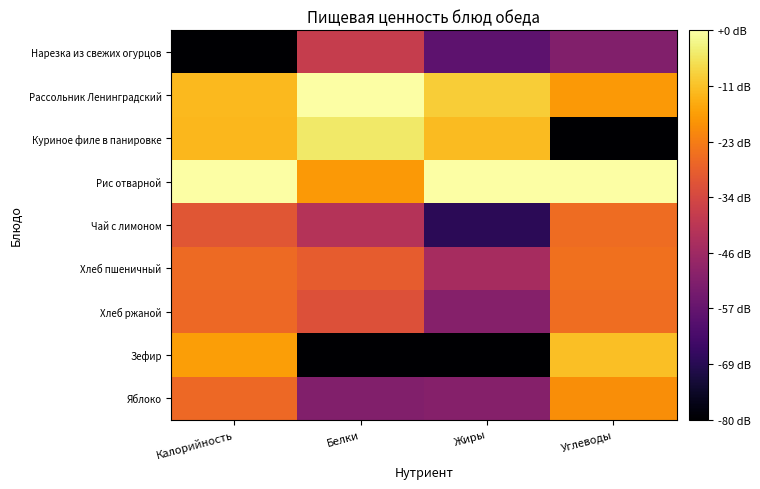

Between Калорийность and Белки, which series saw the biggest shift?

Зефир